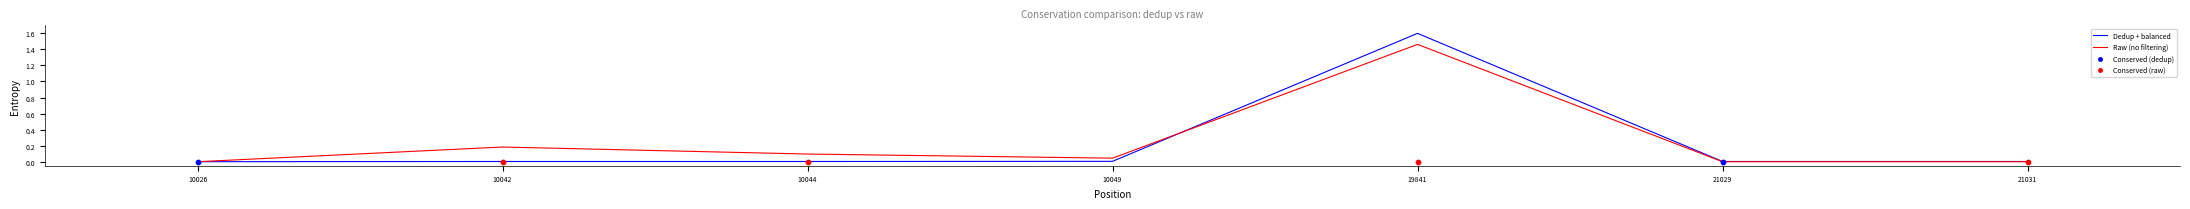

At how many categories does at least one series exceed 0?

6